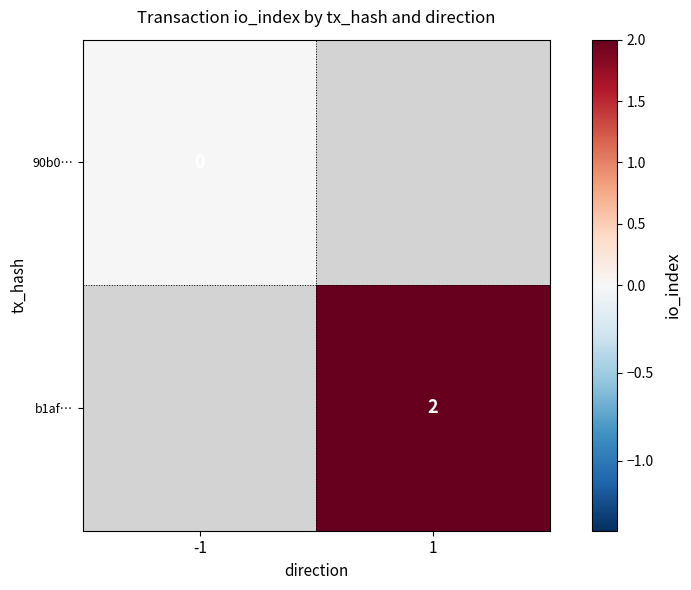

Is it true that b1af… equals 3 at 1?

False